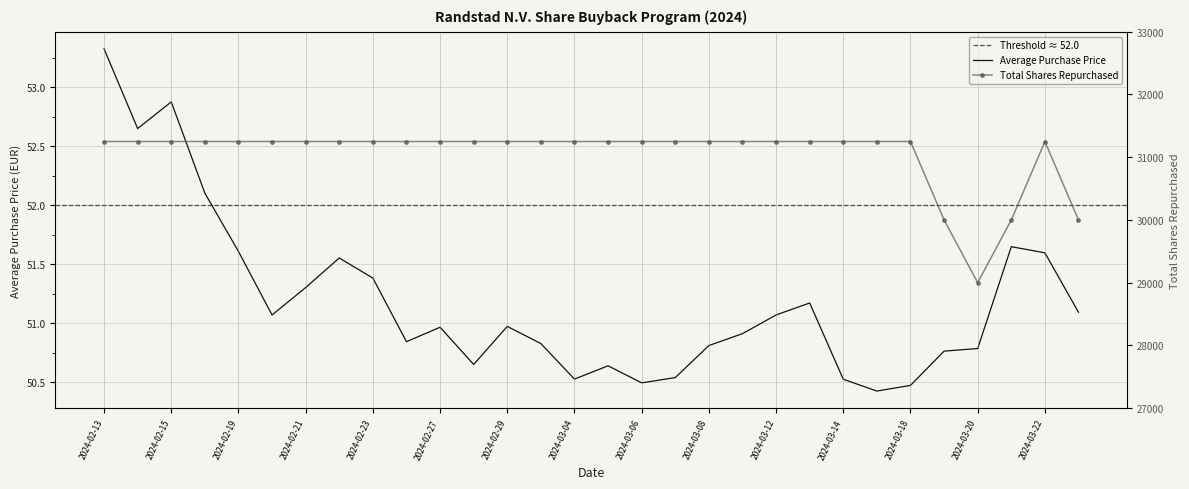

What is the difference between the second highest and second lowest values in the Average Purchase Price series?

2.4